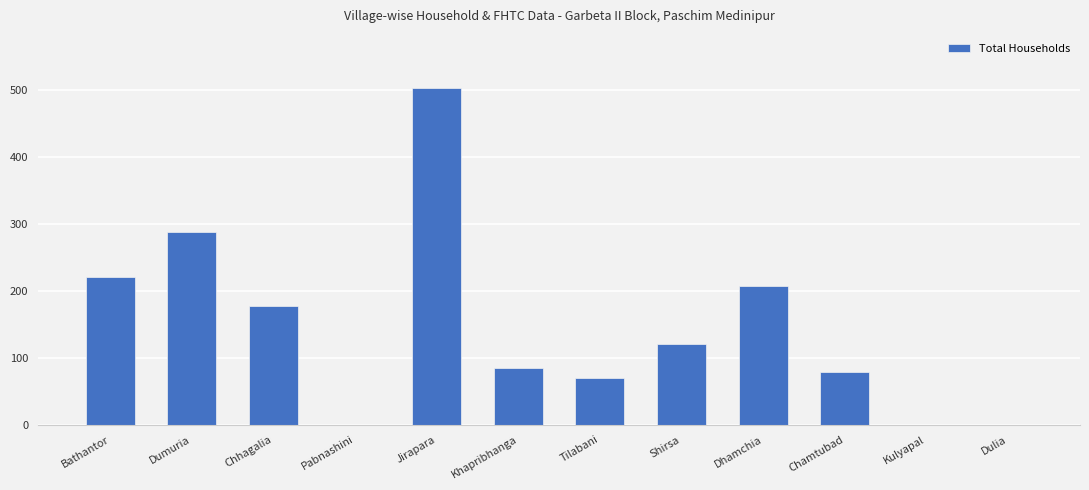

Reading left to right, list all the values displayed in this chart.

Bathantor=220	Dumuria=288	Chhagalia=177	Pabnashini=0	Jirapara=503	Khapribhanga=85	Tilabani=70	Shirsa=120	Dhamchia=207	Chamtubad=78	Kulyapal=0	Dulia=0